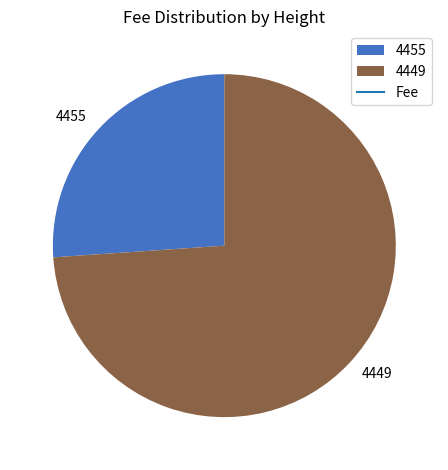

What is the smallest slice in the pie chart?

4455